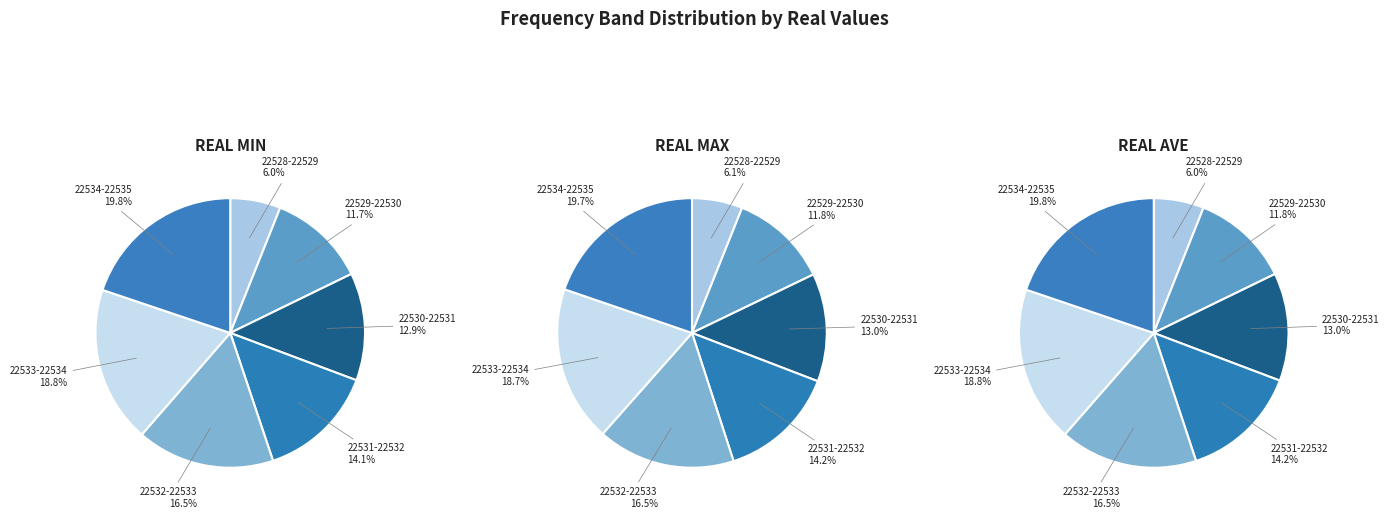

What percentage is the 22530-22531 slice, to the nearest percent?

13%